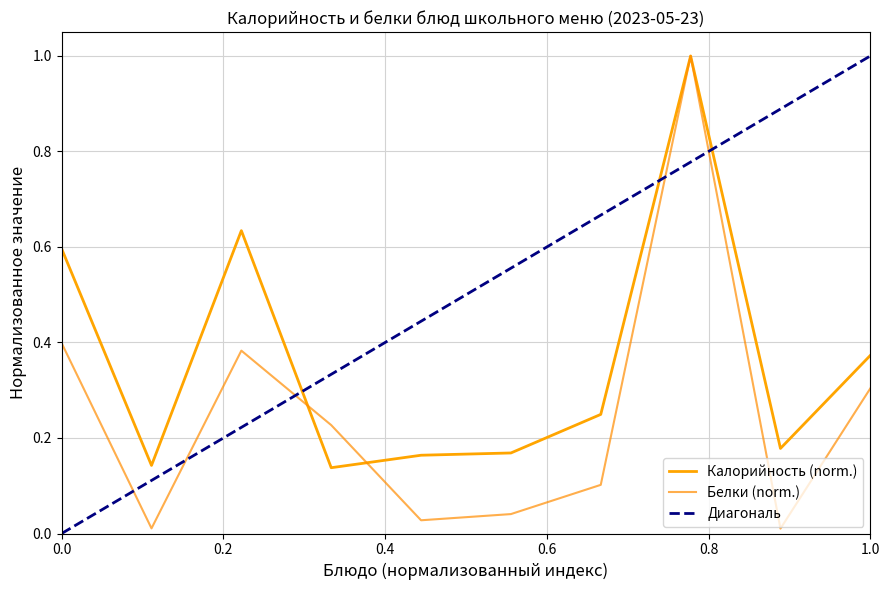

Which series changed the most between Каша геркулес and Борщ со сметаной?

Калорийность